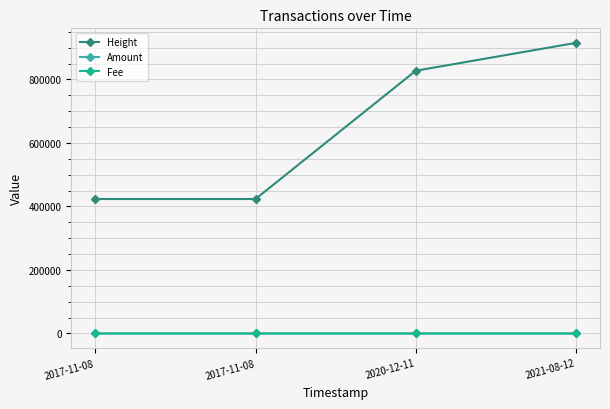

What are all the series names shown in the legend?

Height, Amount, Fee